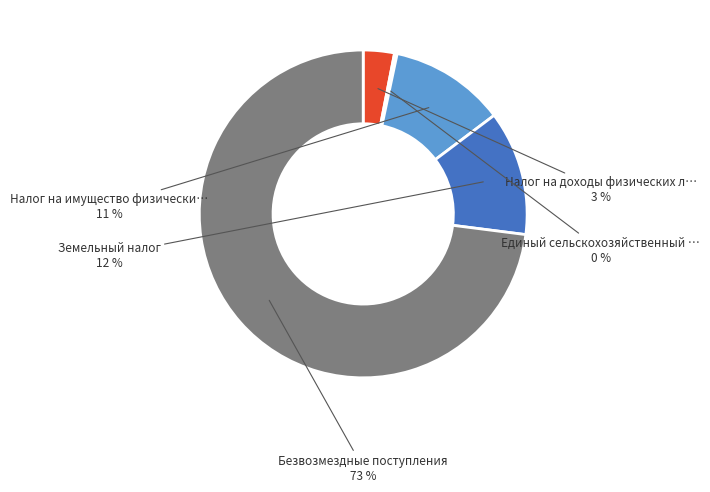

To the nearest percent, what is the average slice percentage?

20%